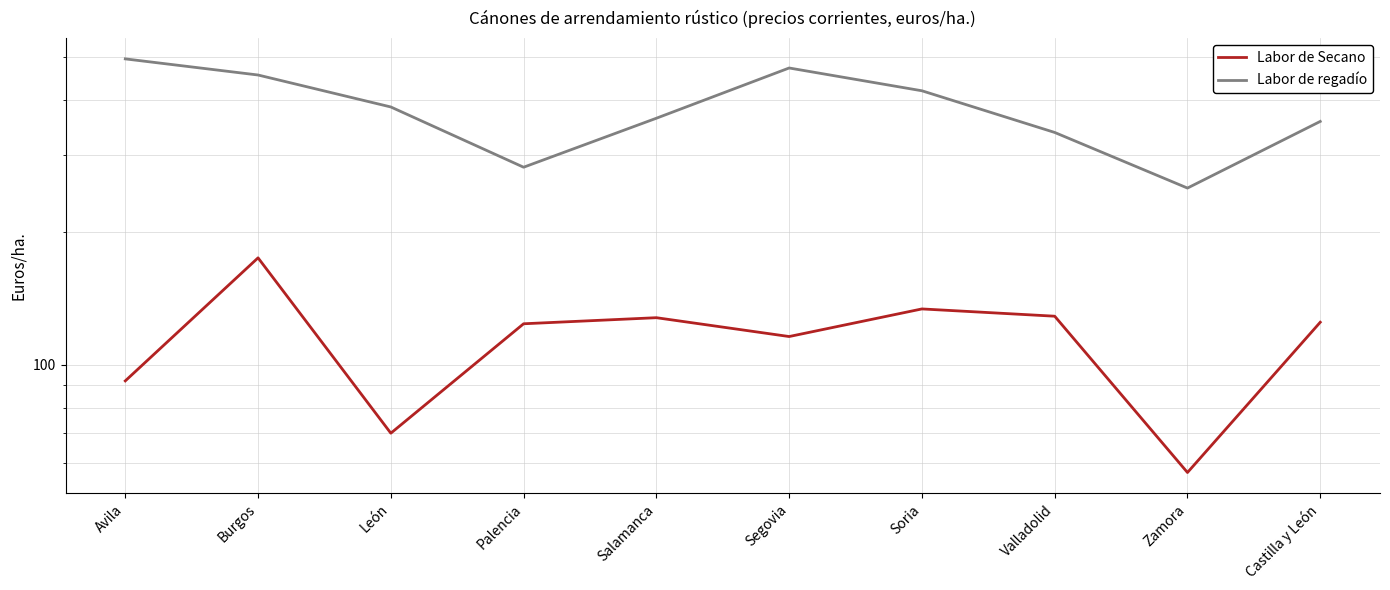

Reading left to right, list all the values displayed in this chart.

Labor de Secano: Avila=92	Burgos=175	León=70	Palencia=124	Salamanca=128	Segovia=116	Soria=134	Valladolid=129	Zamora=57	Castilla y León=125
Labor de regadío: Avila=495	Burgos=455	León=385	Palencia=281	Salamanca=363	Segovia=472	Soria=419	Valladolid=337	Zamora=252	Castilla y León=357